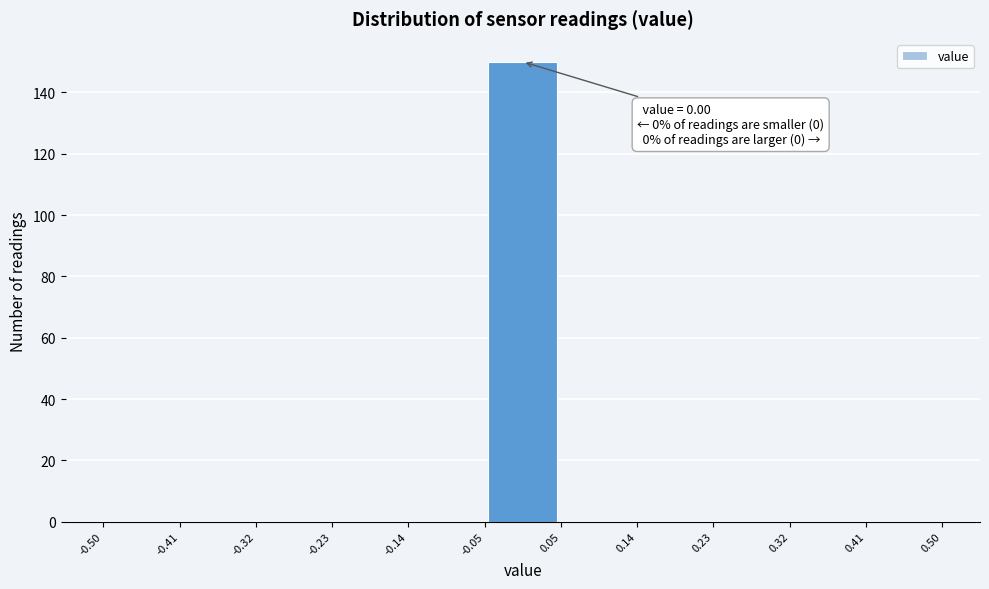

Which range on the x-axis has the tallest bar?

-0.05 to 0.05